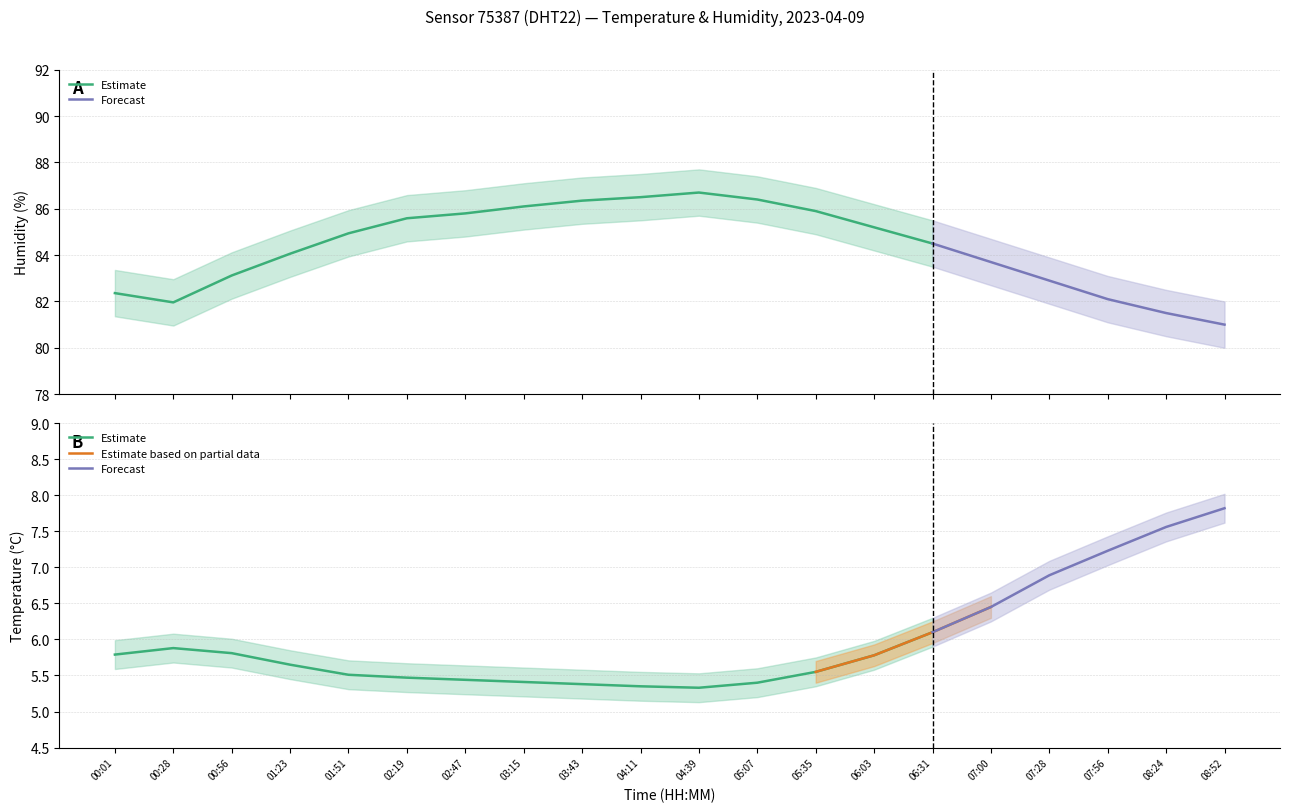

Which category has the highest value in the humidity_lower series?

04:39